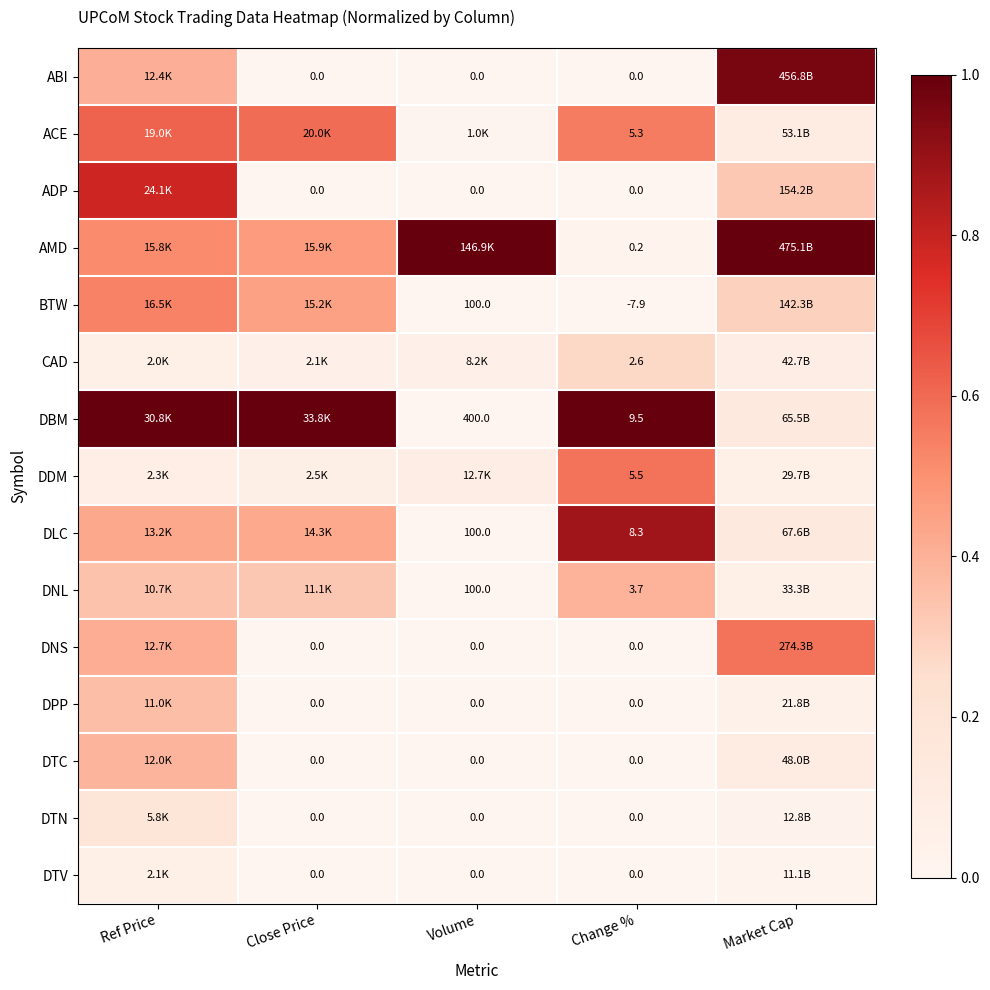

Is the value of DNS at Close Price greater than the value of BTW at Volume?

No